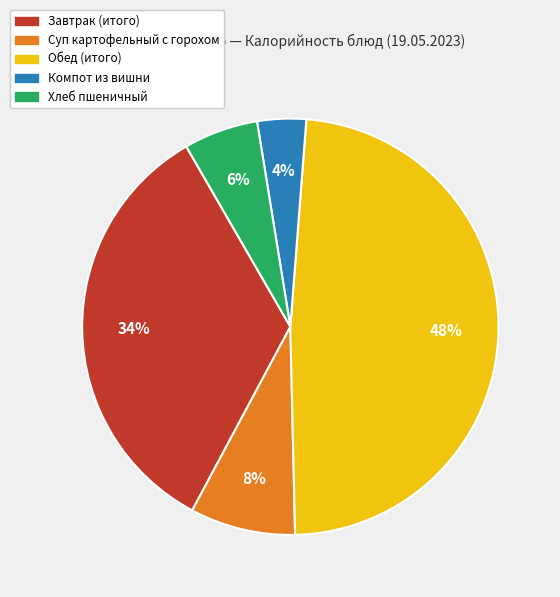

Is Завтрак (итого) the majority of the pie?

No